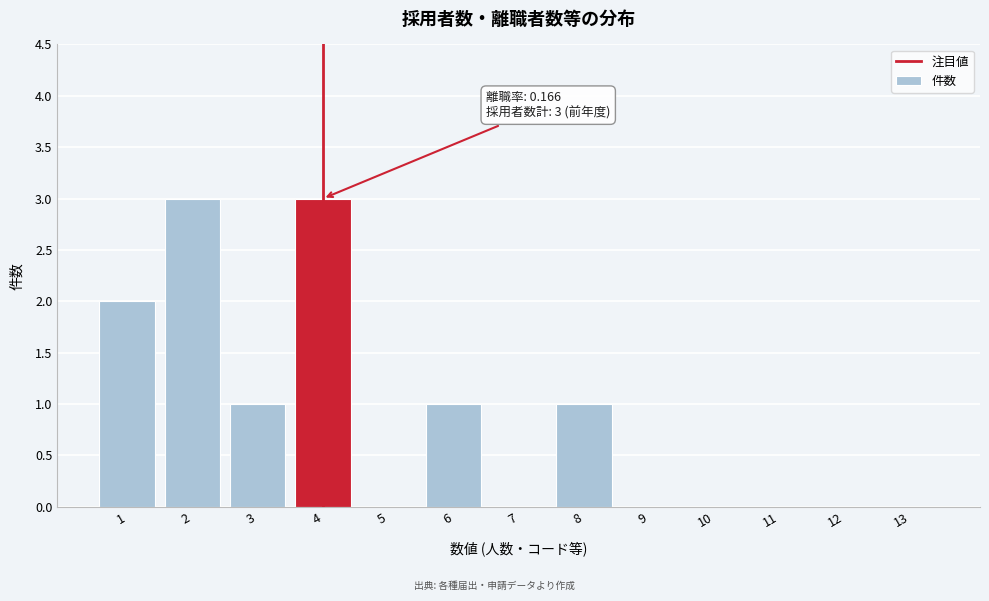

Reading left to right, what are all the values shown in this chart?

1=2	2=3	3=1	4=3	5=0	6=1	7=0	8=1	9=0	10=0	11=0	12=0	13=0